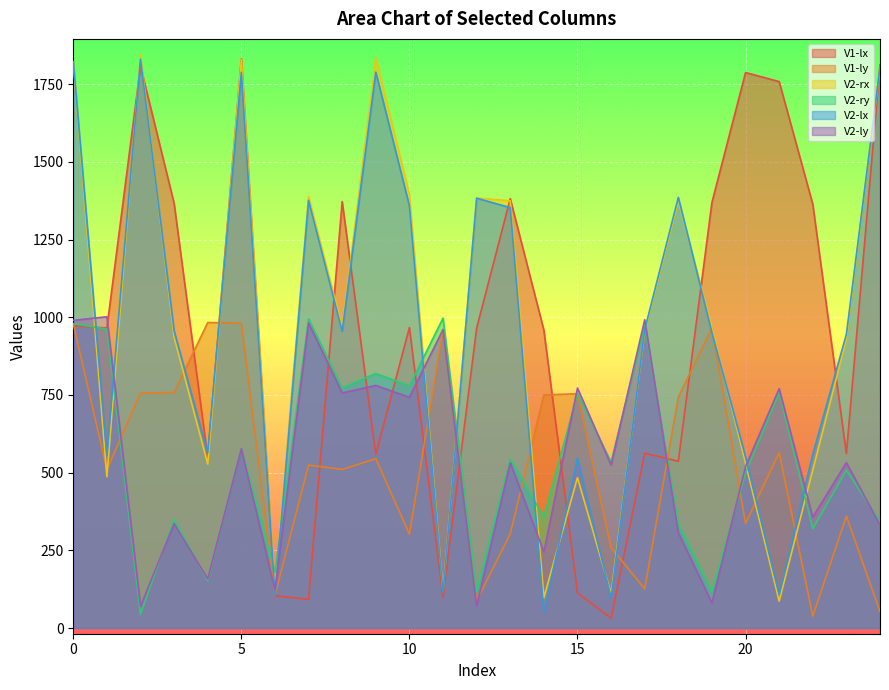

Which series has the largest range (max minus min)?

V1-lx